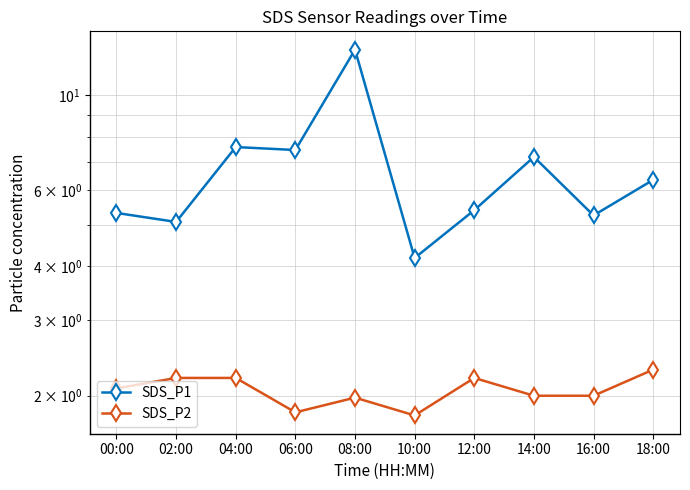

List the labels in order of SDS_P1 value, smallest first.

10:00, 02:00, 16:00, 00:00, 12:00, 18:00, 14:00, 06:00, 04:00, 08:00